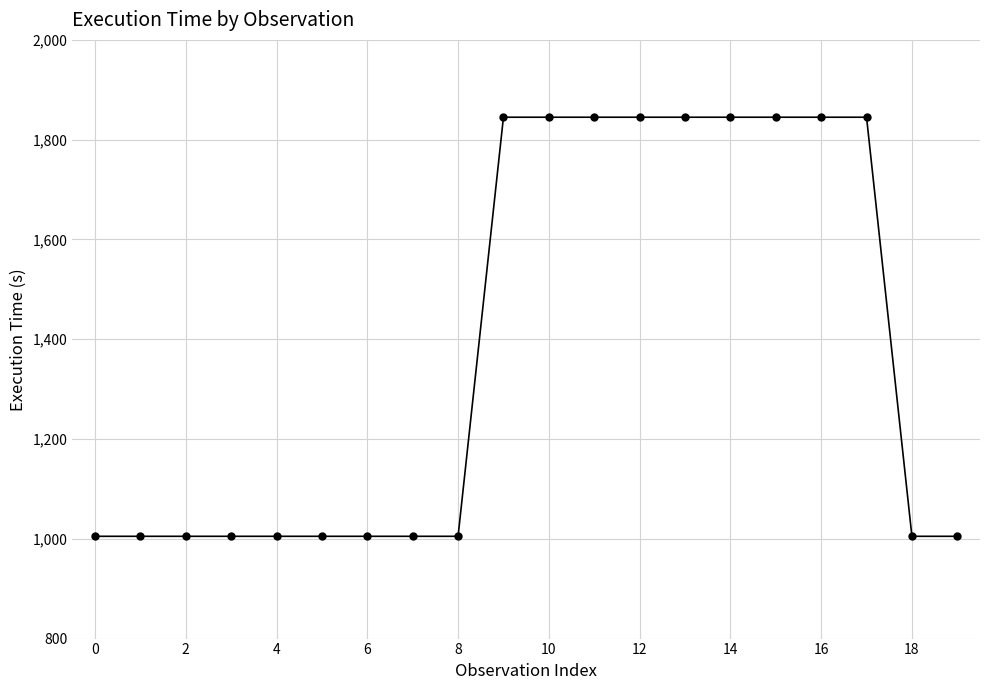

Reading right to left, transcribe all the data shown in this chart.

1005	1005	1845	1845	1845	1845	1845	1845	1845	1845	1845	1005	1005	1005	1005	1005	1005	1005	1005	1005